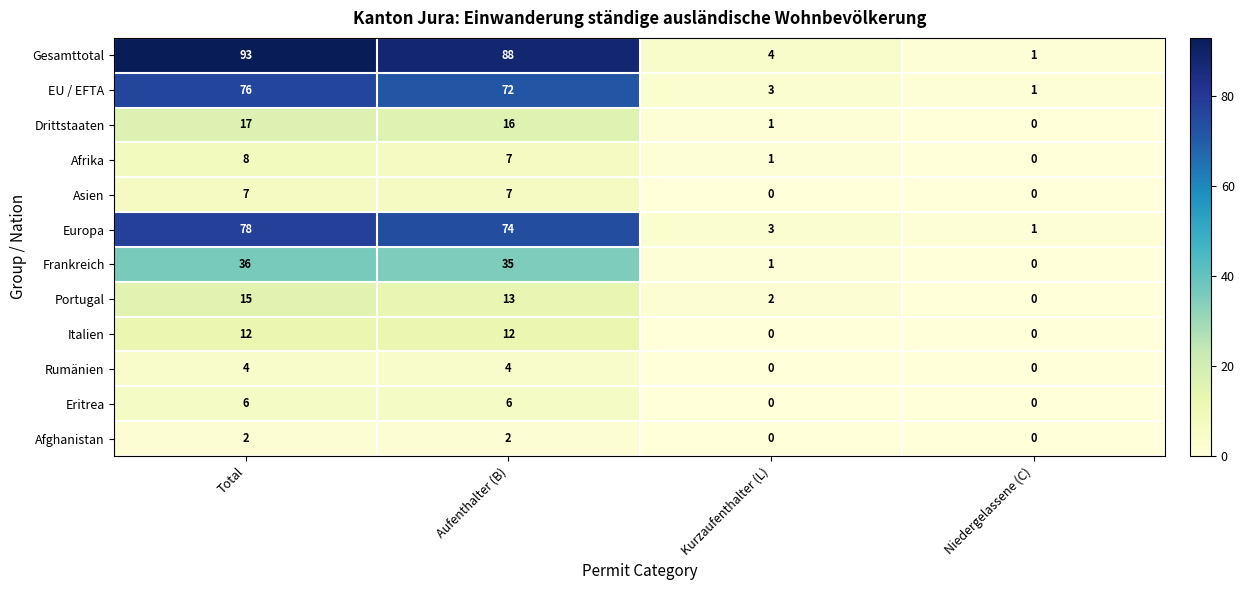

What is the average value of the Frankreich series?

18